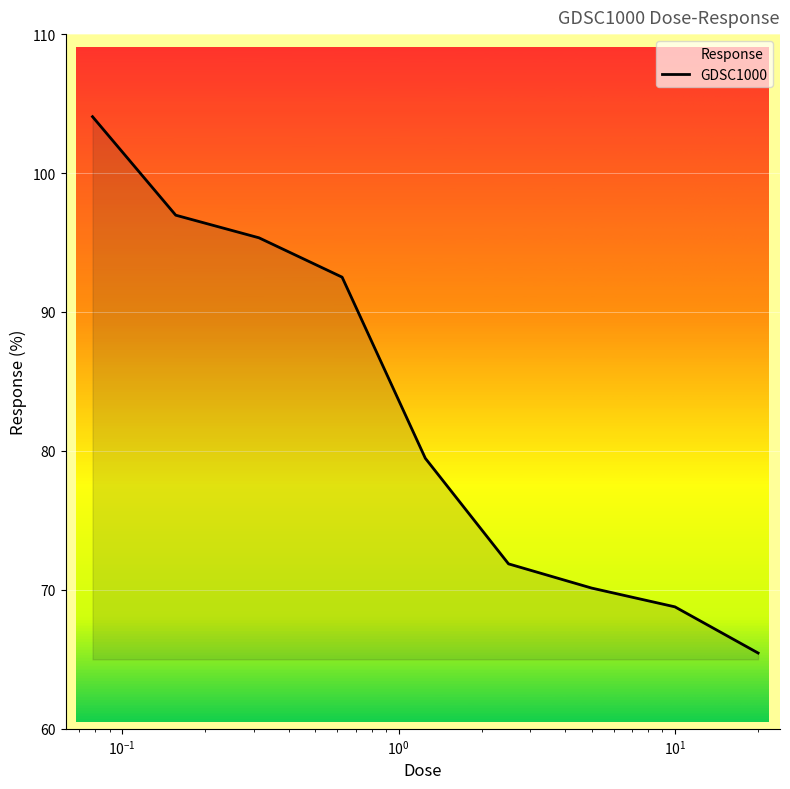

What is the minimum value shown in the chart?

65.5